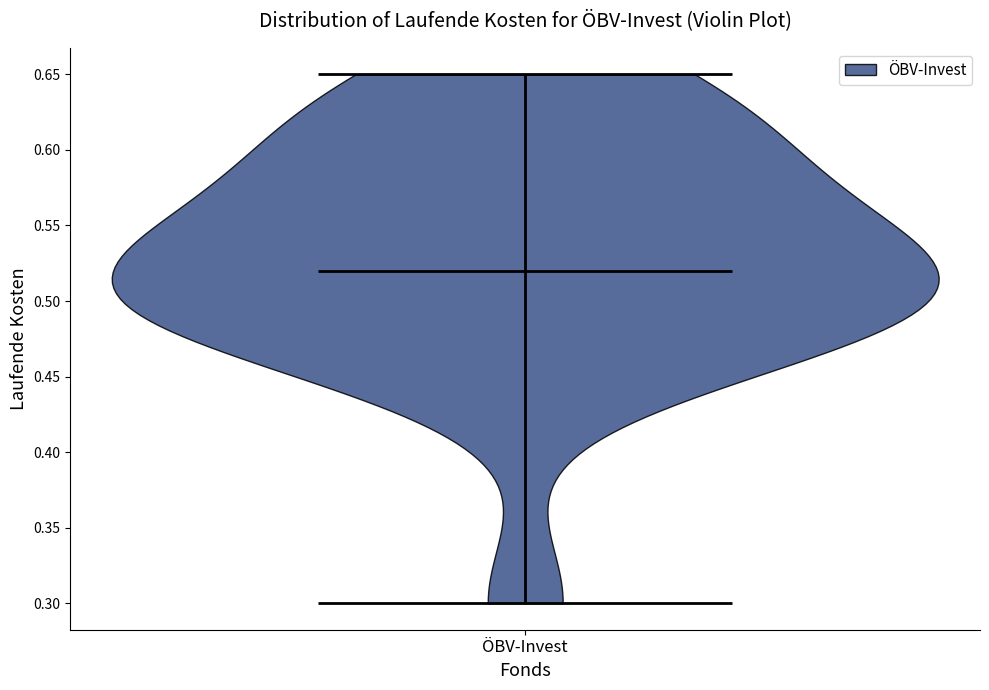

What is the lowest point the violin for ÖBV-Invest reaches on the y-axis? The values are not printed on the chart, so give them approximately, as read against the axis.

0.30